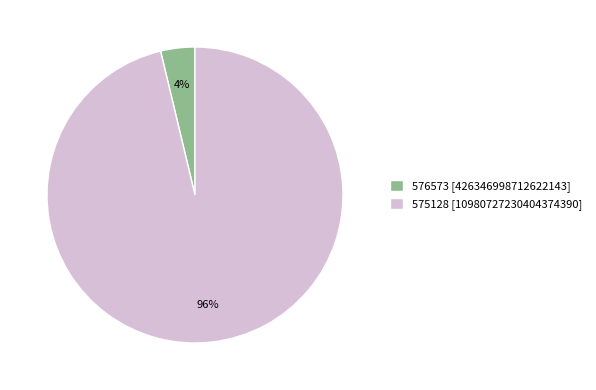

What percentage is the 575128 slice, to the nearest percent?

96%